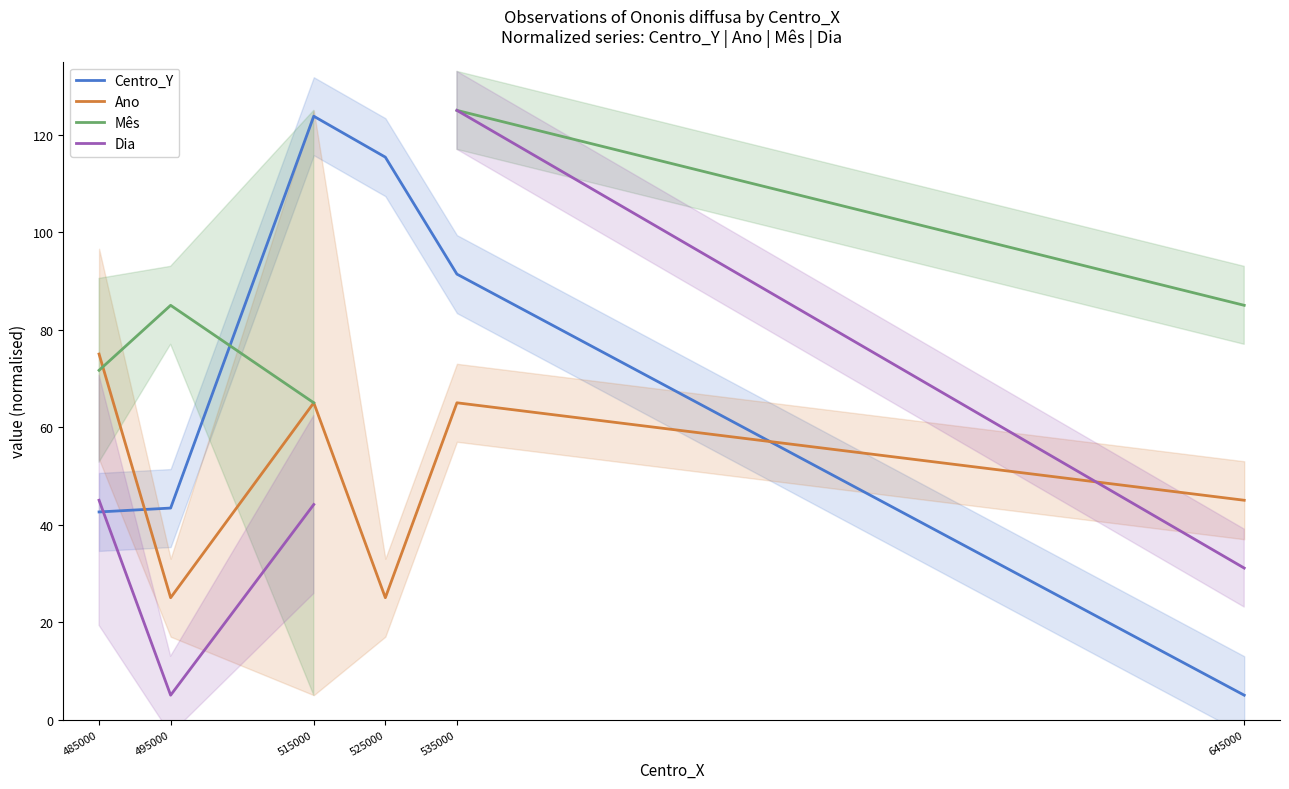

At how many categories does at least one series exceed 30?

6